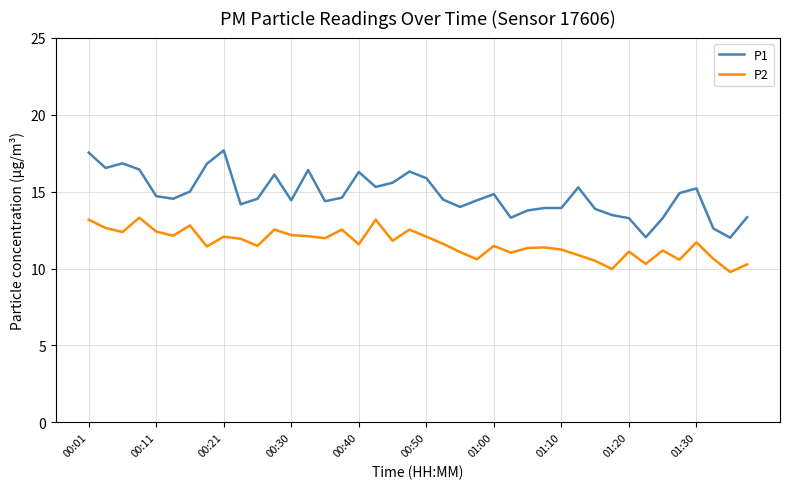

What is the sum of all P1 values?

591.8